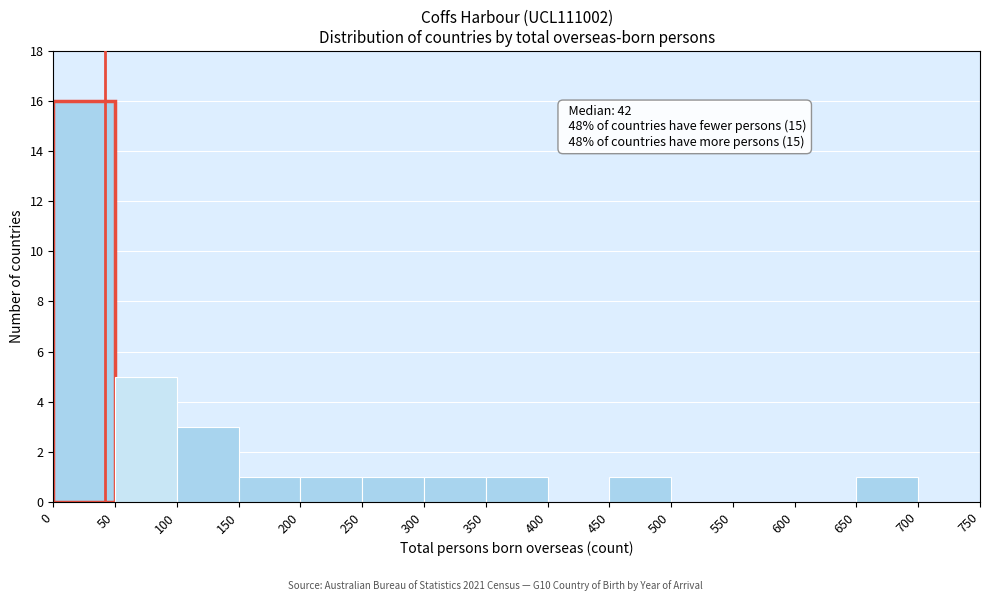

Which range on the x-axis has the tallest bar?

0 to 50